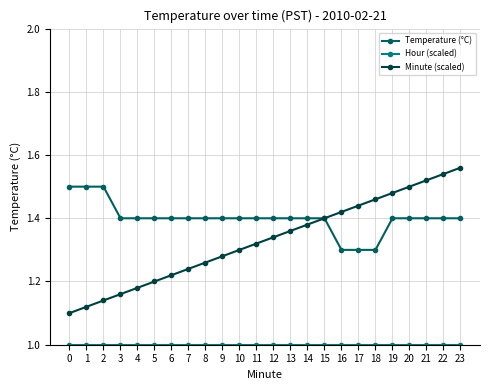

The value of Temperature (°C) at 13 is 0.3. True or false?

False